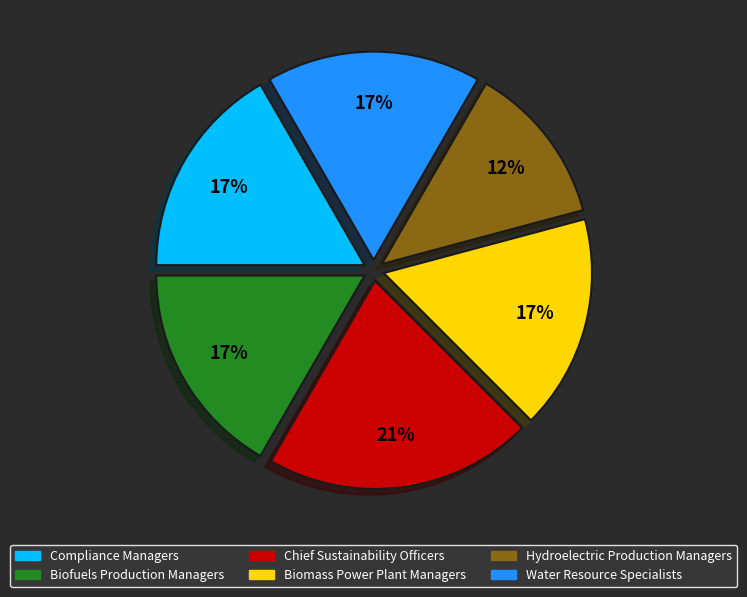

Which has a higher value, Biomass Power Plant Managers or Hydroelectric Production Managers?

Biomass Power Plant Managers